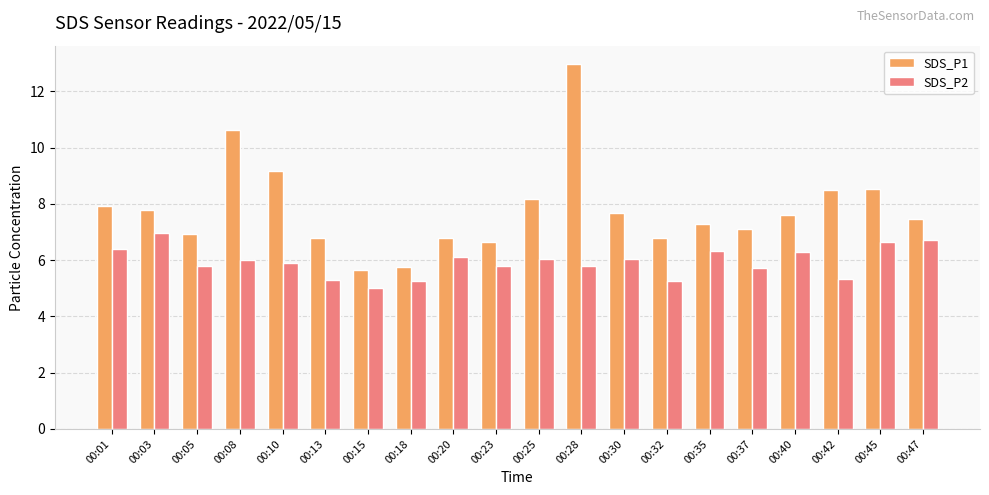

What is the difference between the maximum and minimum values in the SDS_P2 series?

2.0